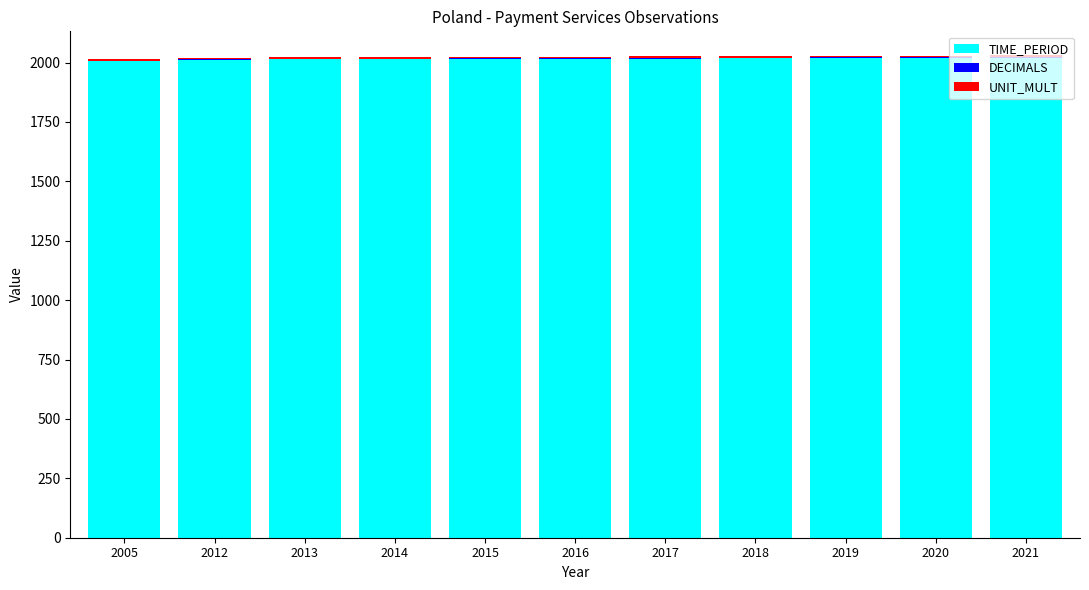

Is it true that TIME_PERIOD equals 2015 at 2015?

True